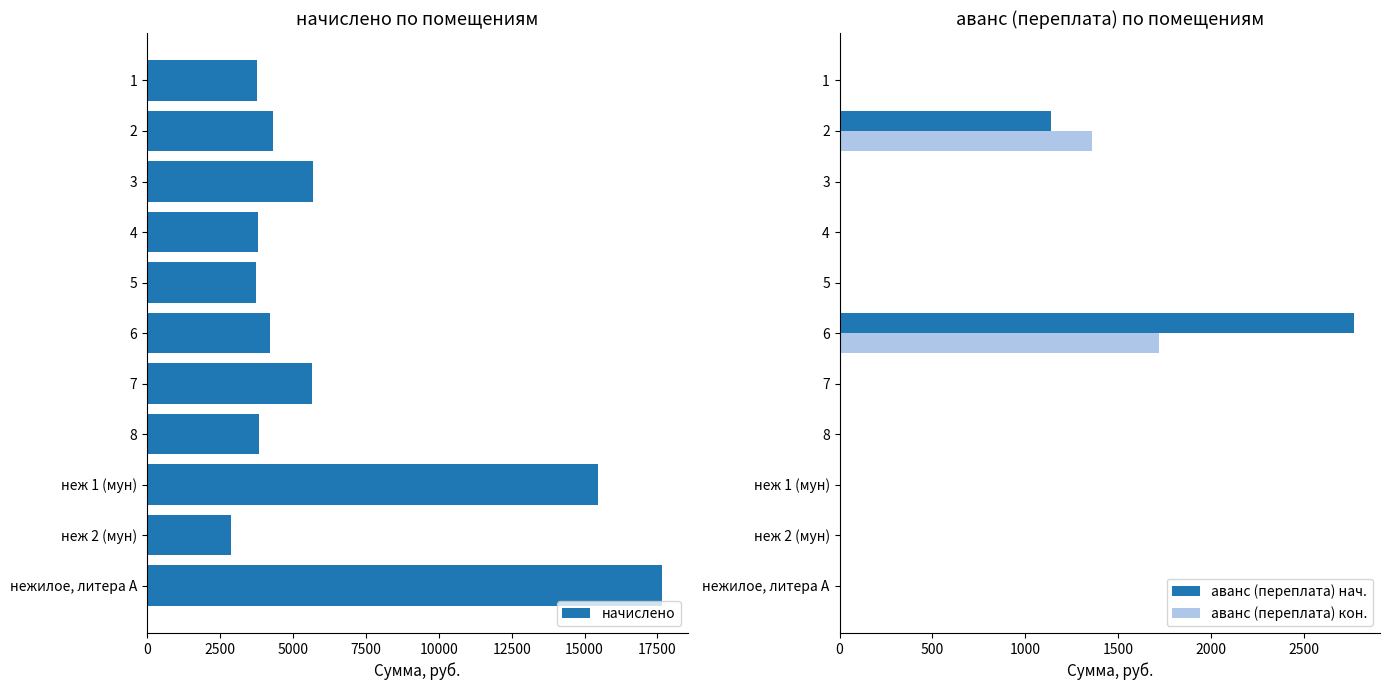

The value of аванс (переплата) нач. at 1 is 0.0. True or false?

True